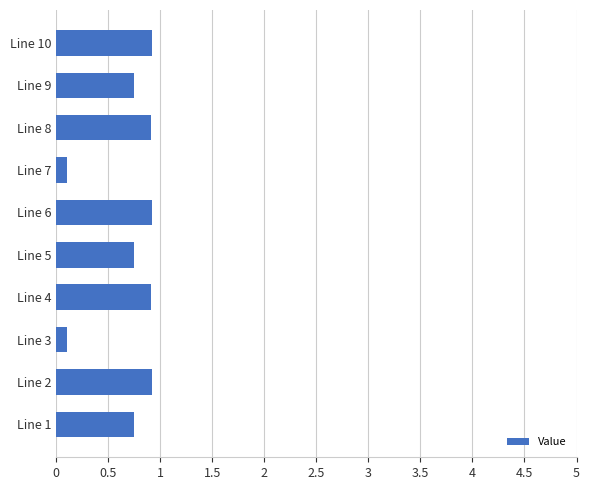

What is the smallest value displayed?

0.1